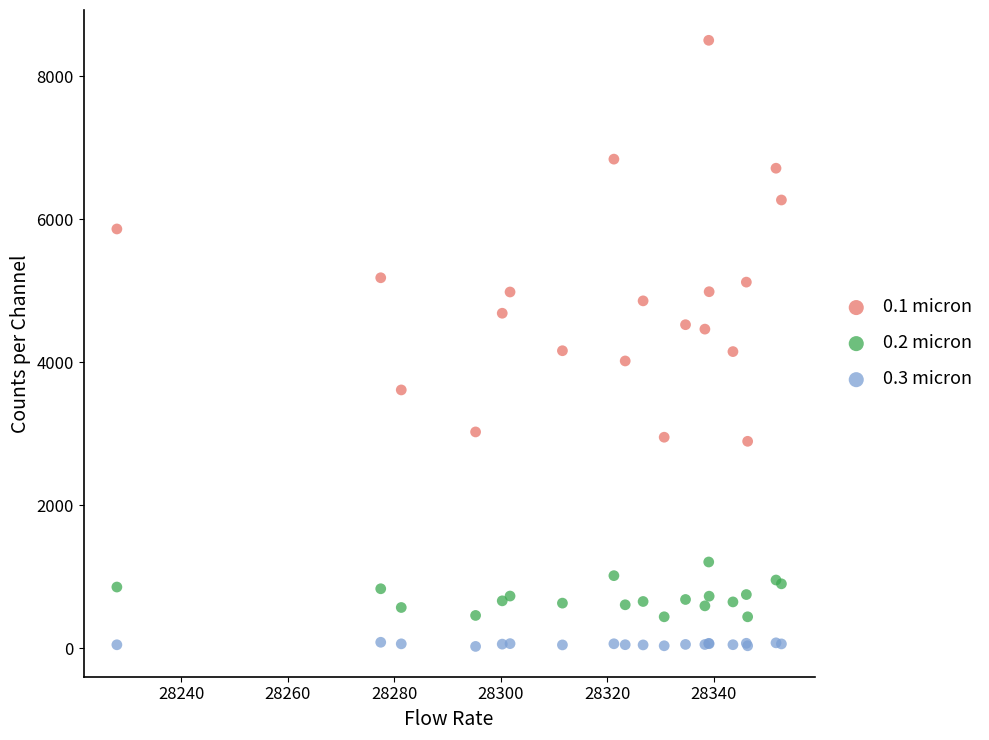

Which series has the largest Y range (max minus min)?

0.1 micron